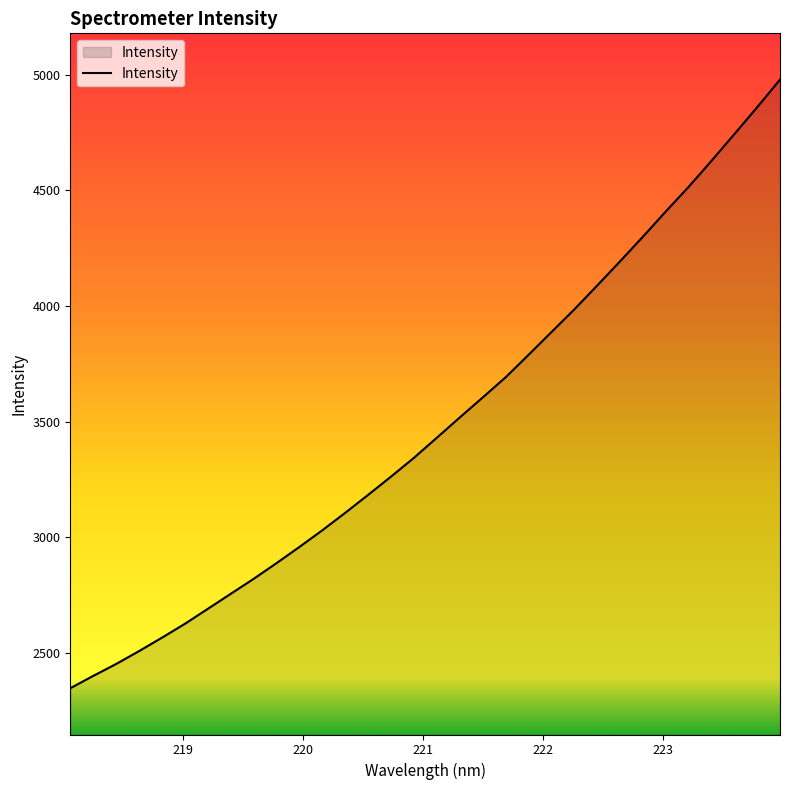

What is the difference between the maximum and minimum values?

2631.5